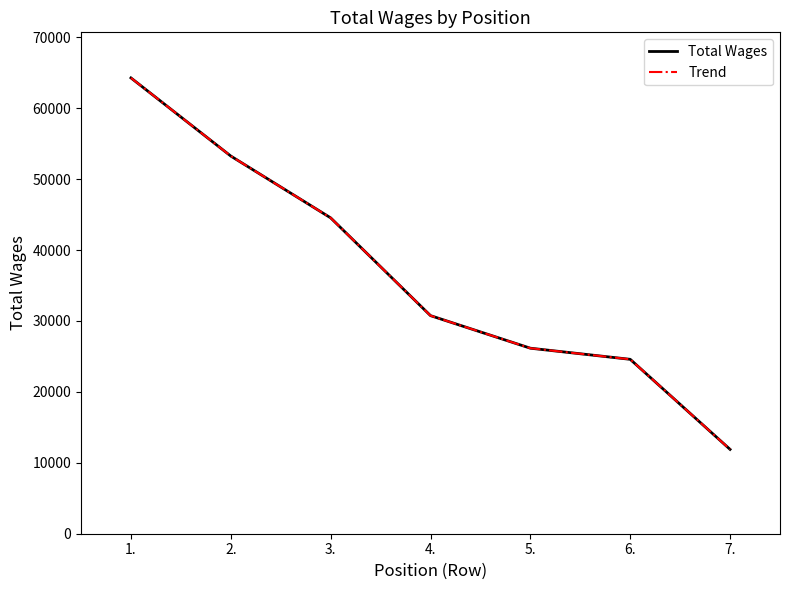

What is the maximum value for Trend?

64272